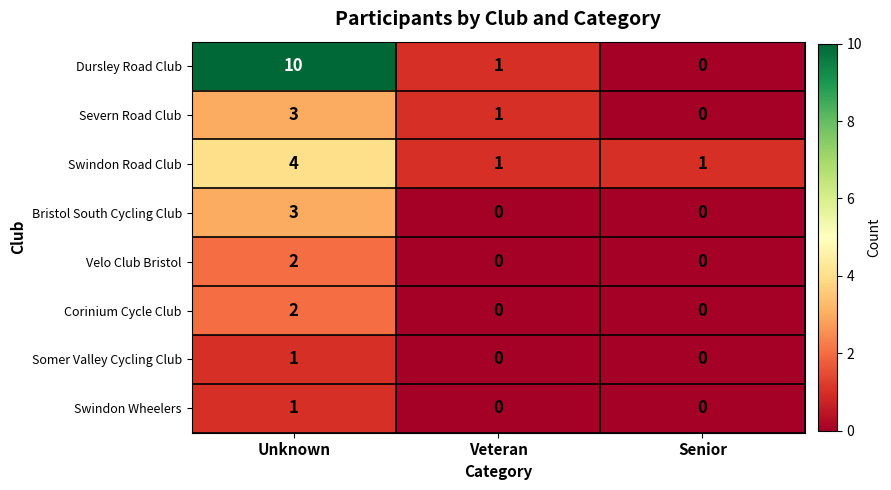

Reading right to left, what are all the values shown in this chart?

Dursley Road Club: 0	1	10
Severn Road Club: 0	1	3
Swindon Road Club: 1	1	4
Bristol South Cycling Club: 0	0	3
Velo Club Bristol: 0	0	2
Corinium Cycle Club: 0	0	2
Somer Valley Cycling Club: 0	0	1
Swindon Wheelers: 0	0	1